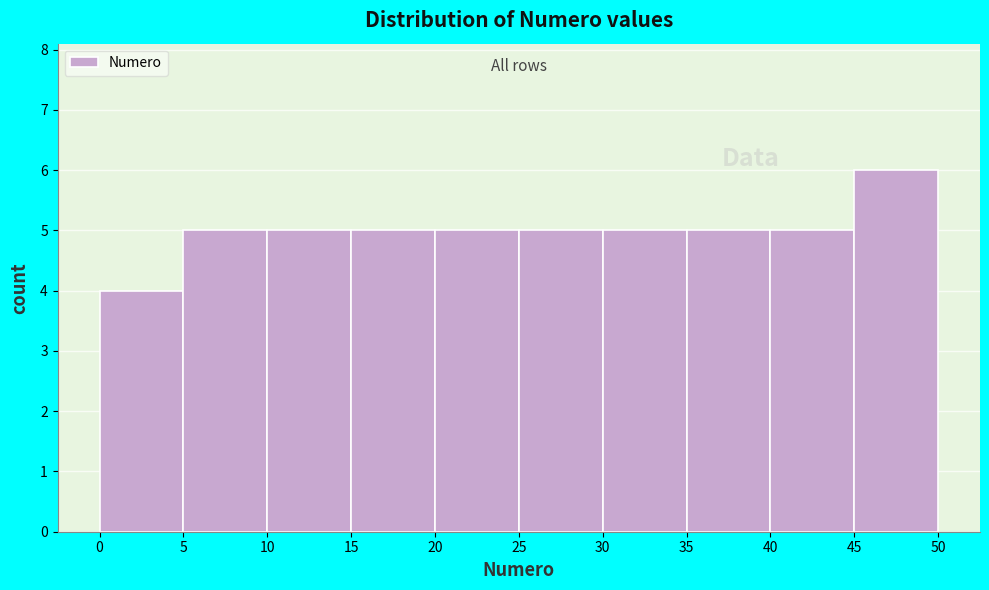

What is the height of the bar covering 40 to 45 on the x-axis? The values are not printed on the chart, so give them approximately, as read against the axis.

5